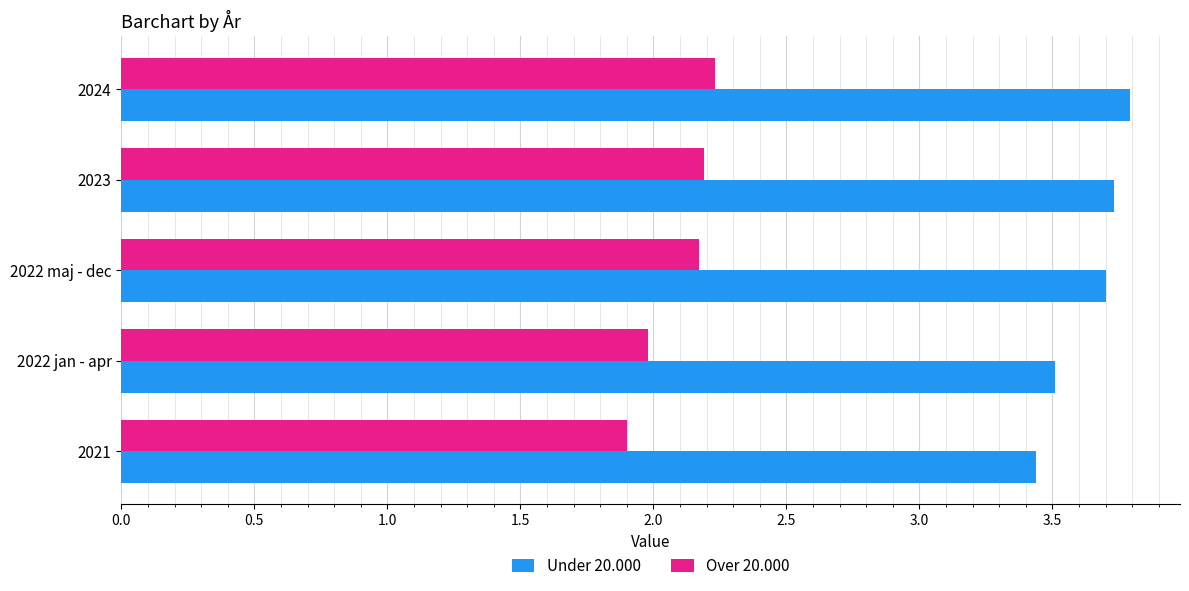

How many Under 20.000 values are between 3 and 4?

5